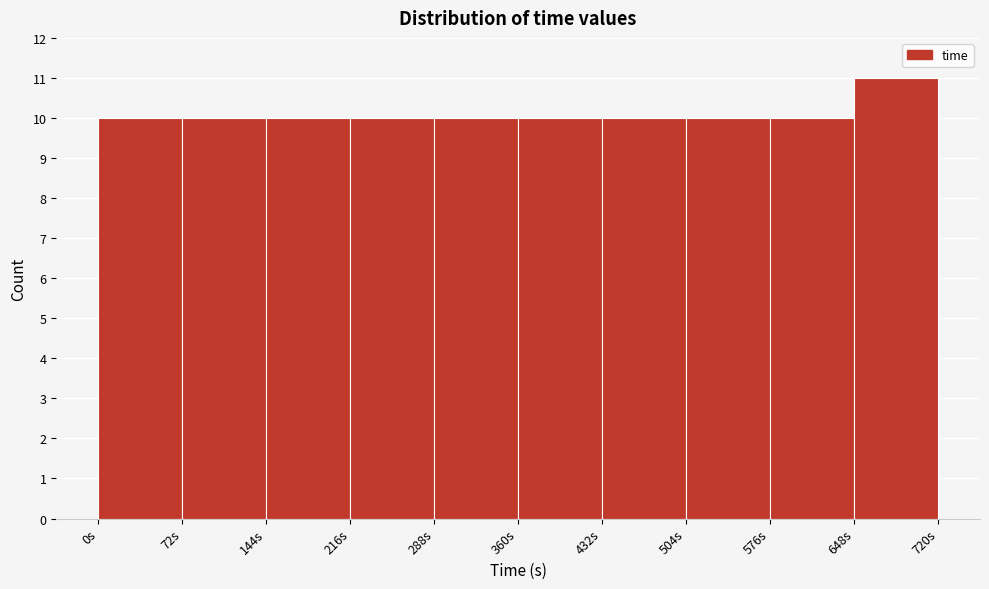

Reading left to right, transcribe this chart: for each bar, give the range it covers on the x-axis and its height. Neither the bar edges nor the heights are printed on the chart, so give them approximately, as read against the axes.

0 to 72: 10
72 to 144: 10
144 to 216: 10
216 to 288: 10
288 to 360: 10
360 to 432: 10
432 to 504: 10
504 to 576: 10
576 to 648: 10
648 to 720: 11